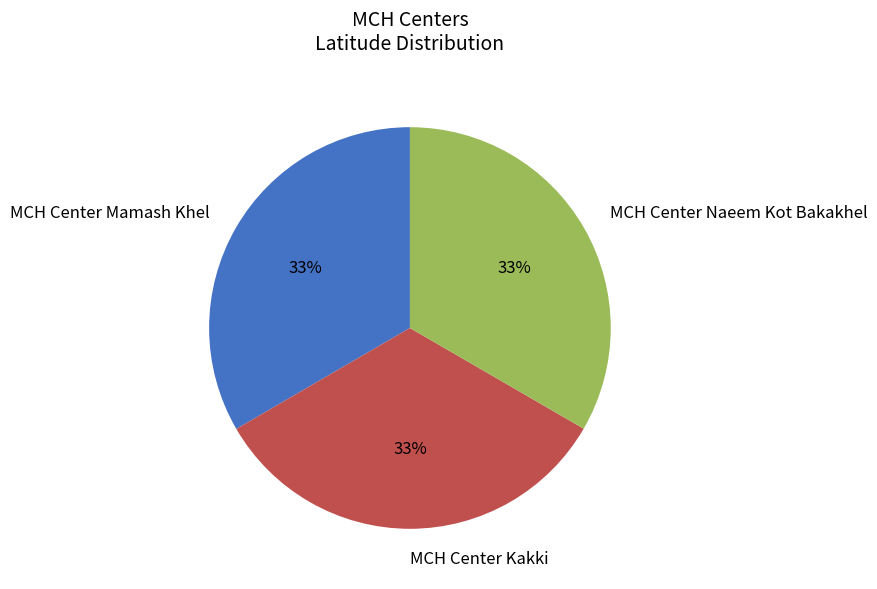

True or false: MCH Center Naeem Kot Bakakhel accounts for 33% of the total.

True